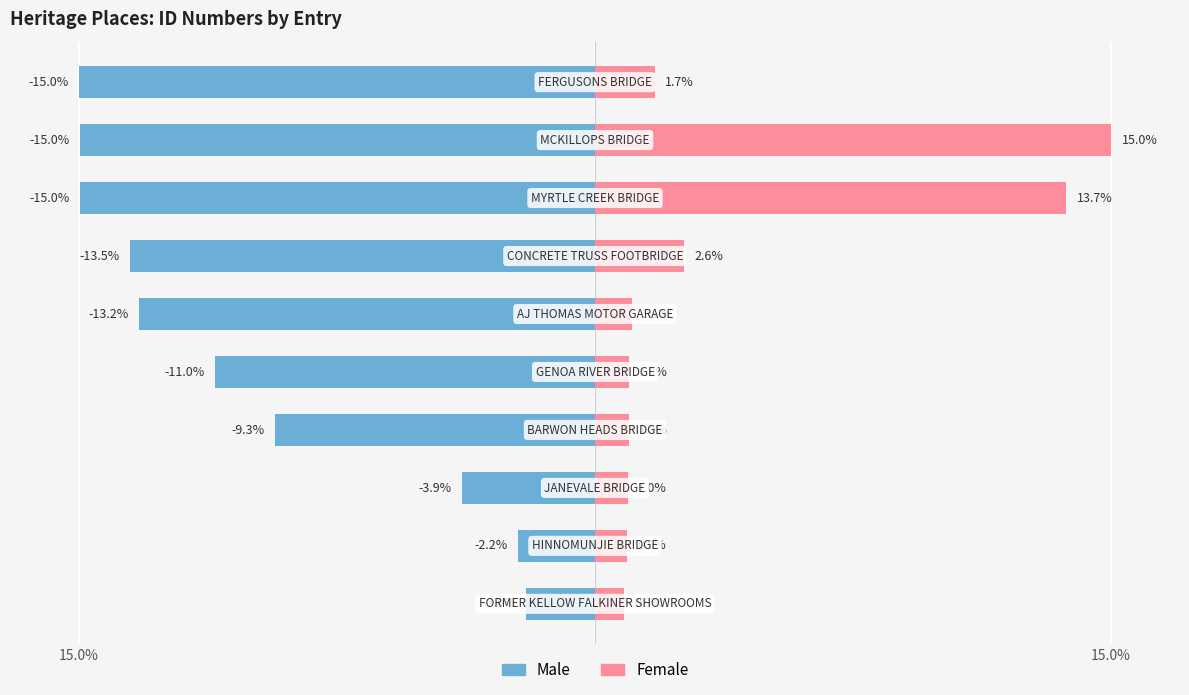

Rank the series by their maximum value, from lowest to highest.

Male, Female